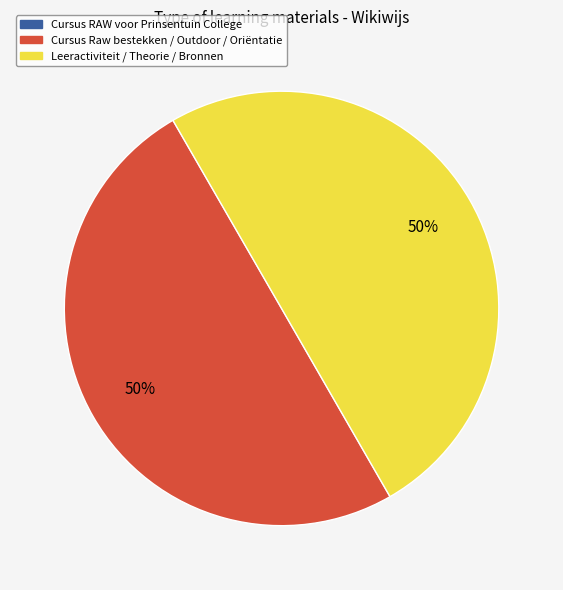

To the nearest percent, what is the difference between the largest and smallest slice percentages?

50%